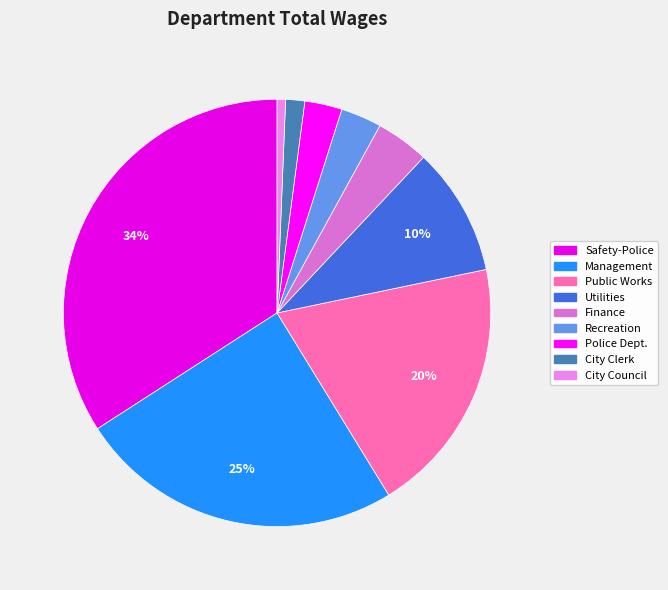

Do City Council and Management together represent more than half of the pie?

No